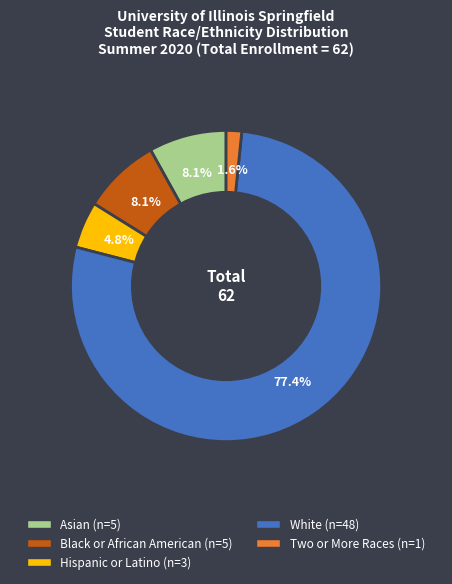

To the nearest percent, what is the combined percentage of Black or African American and Asian?

16%